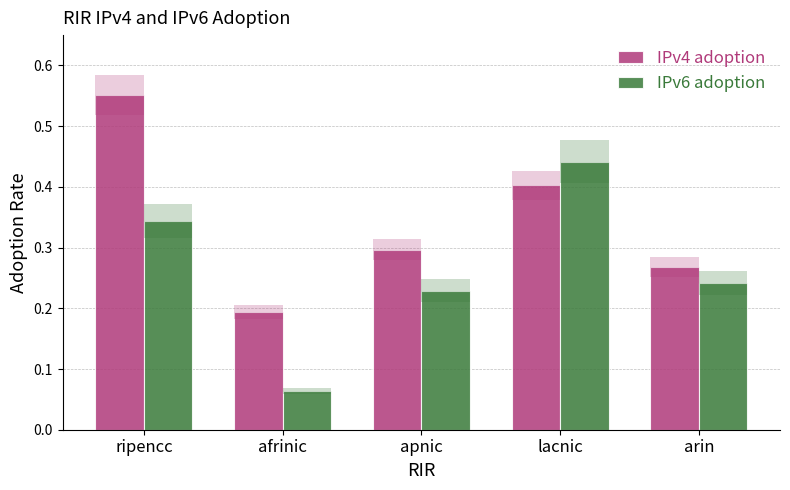

Which has a higher value, lacnic or afrinic?

lacnic